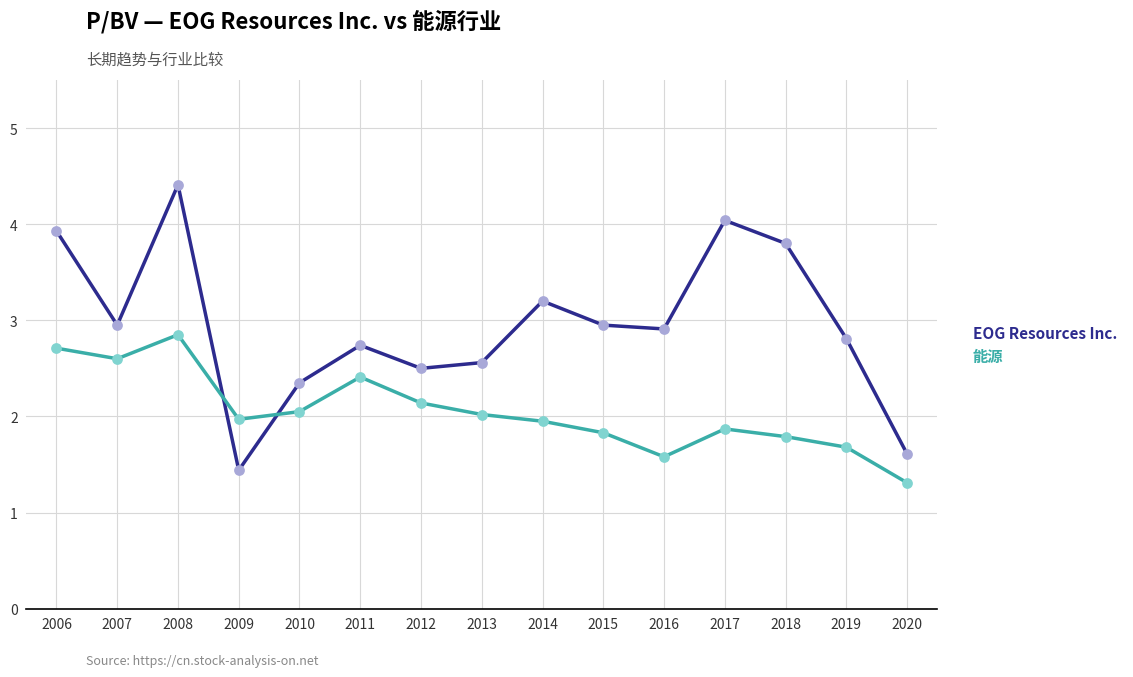

Which series has the largest range (max minus min)?

EOG Resources Inc.